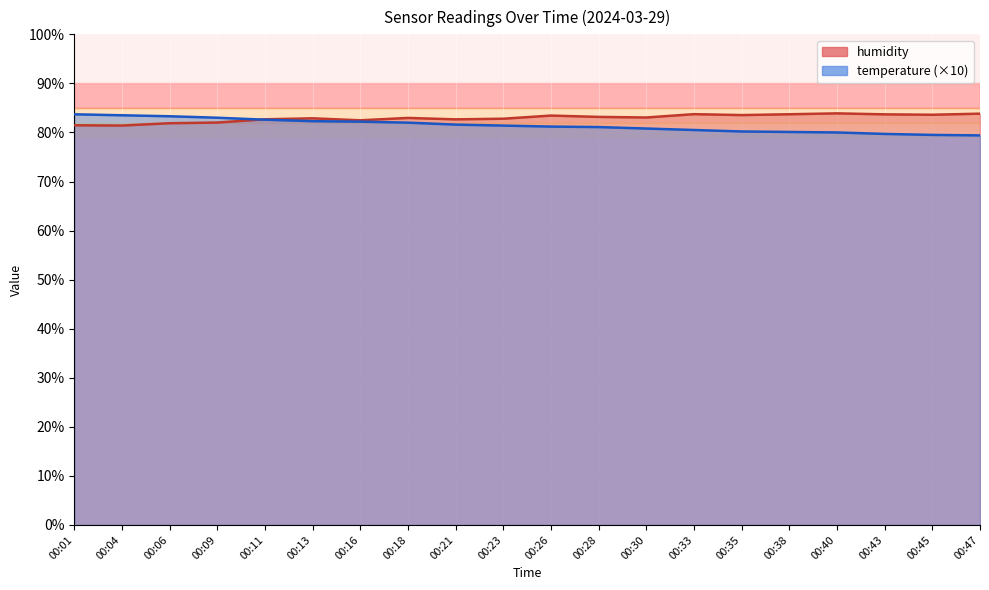

The value of temperature at 00:33 is 17.9. True or false?

False